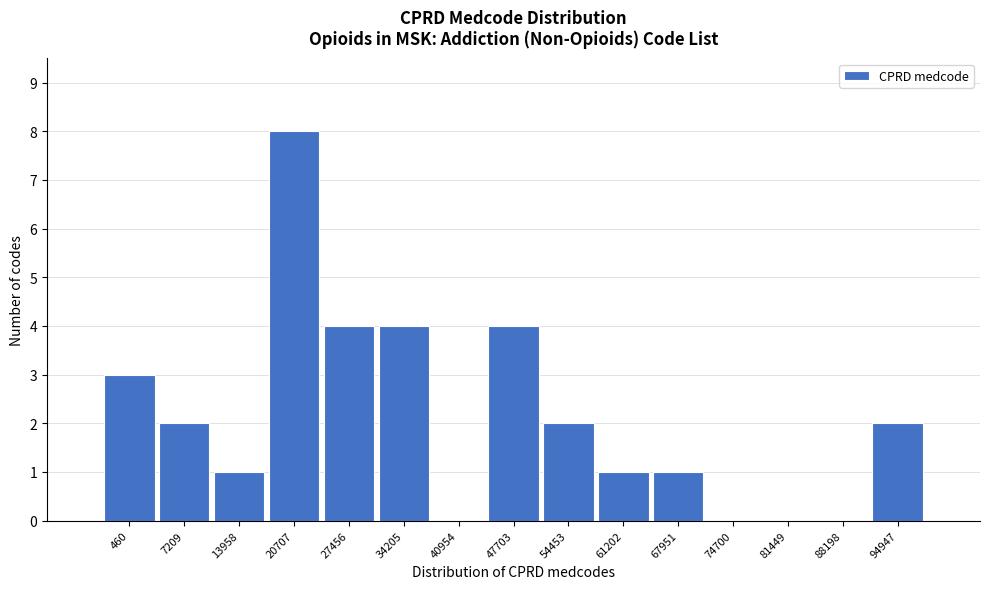

Reading left to right, list all the values displayed in this chart.

460=3	7209=2	13958=1	20707=8	27456=4	34205=4	40954=0	47703=4	54453=2	61202=1	67951=1	74700=0	81449=0	88198=0	94947=2